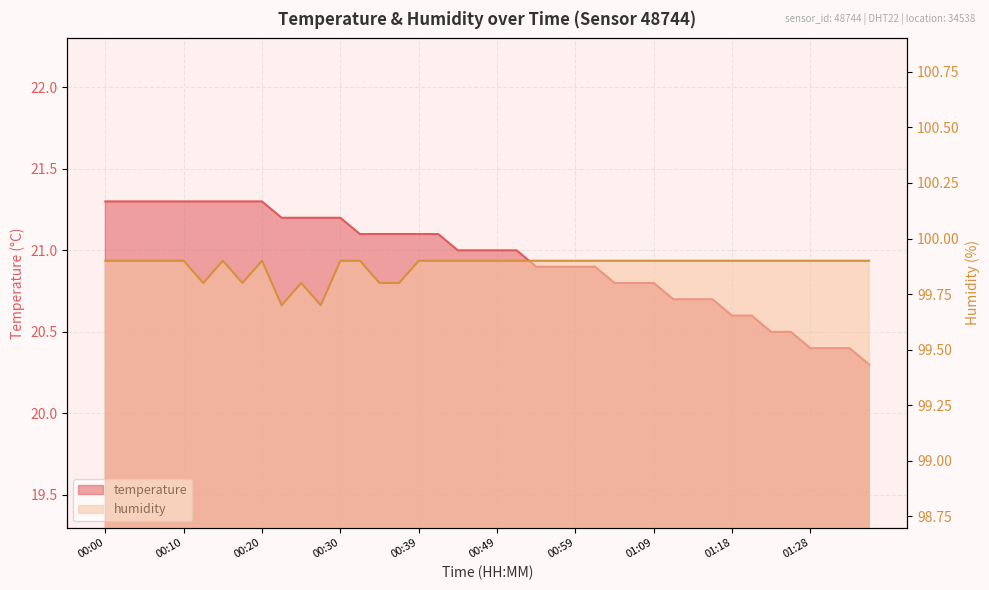

Which label corresponds to the largest value in the chart?

00:00